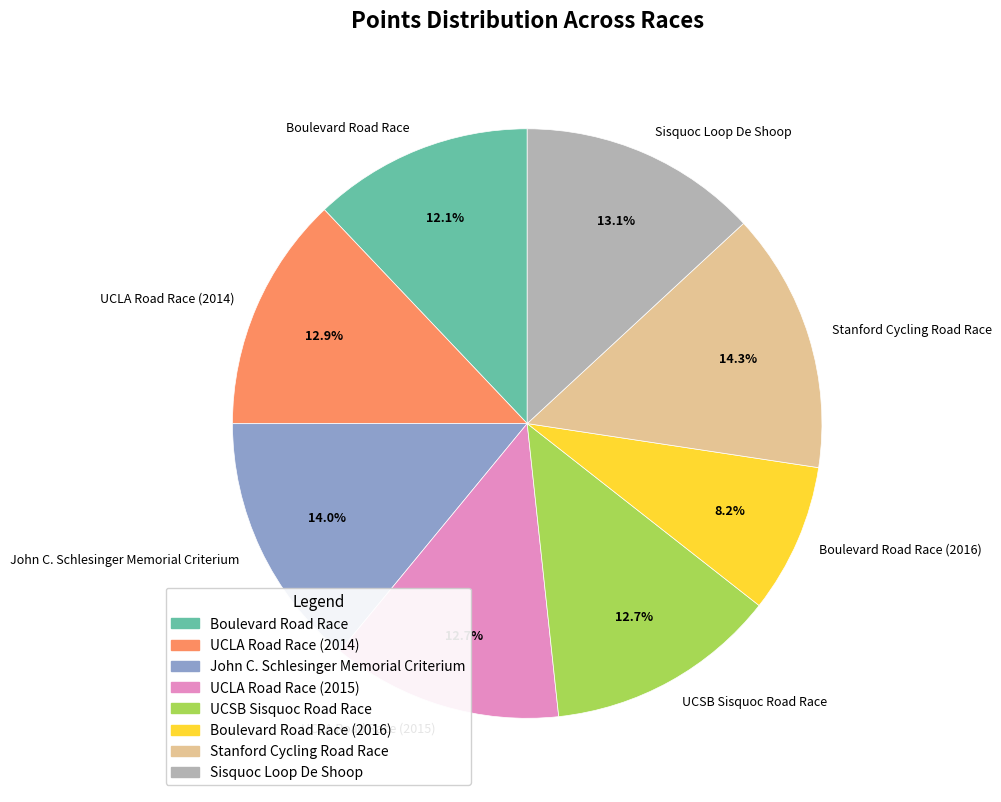

Which slice is the smallest?

Boulevard Road Race (2016)